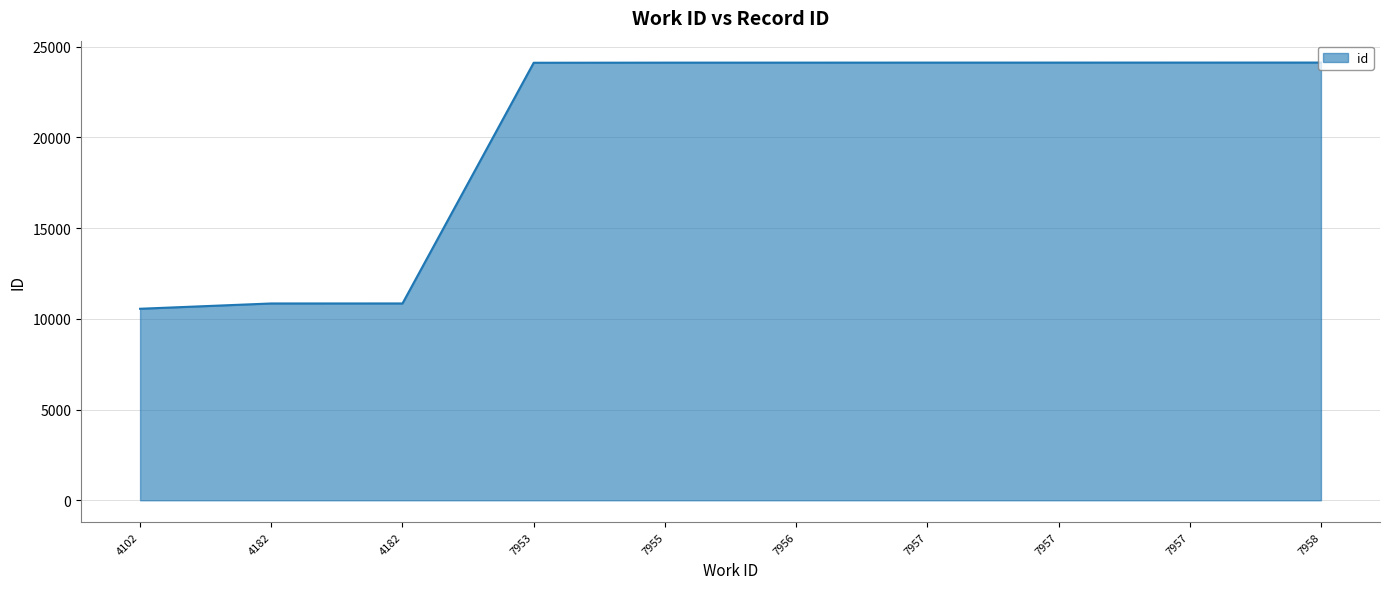

Reading left to right, transcribe all the data shown in this chart.

10558	10850	10851	24121	24127	24128	24129	24130	24131	24132